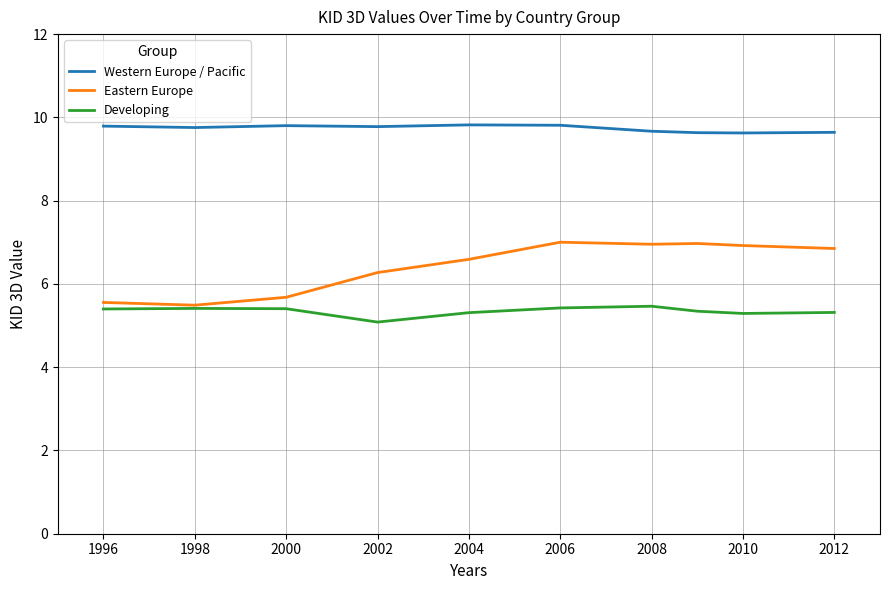

Rank the series by their average value, from lowest to highest.

Developing, Eastern Europe, Western Europe / Pacific